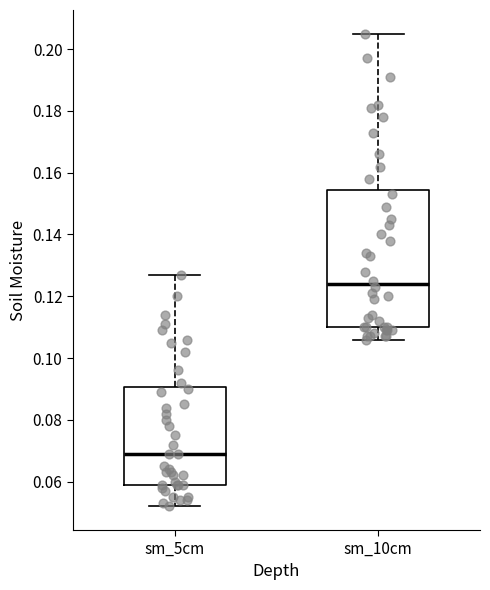

Where is the upper edge of the box for sm_10cm on the y-axis? The values are not printed on the chart, so give them approximately, as read against the axis.

0.154